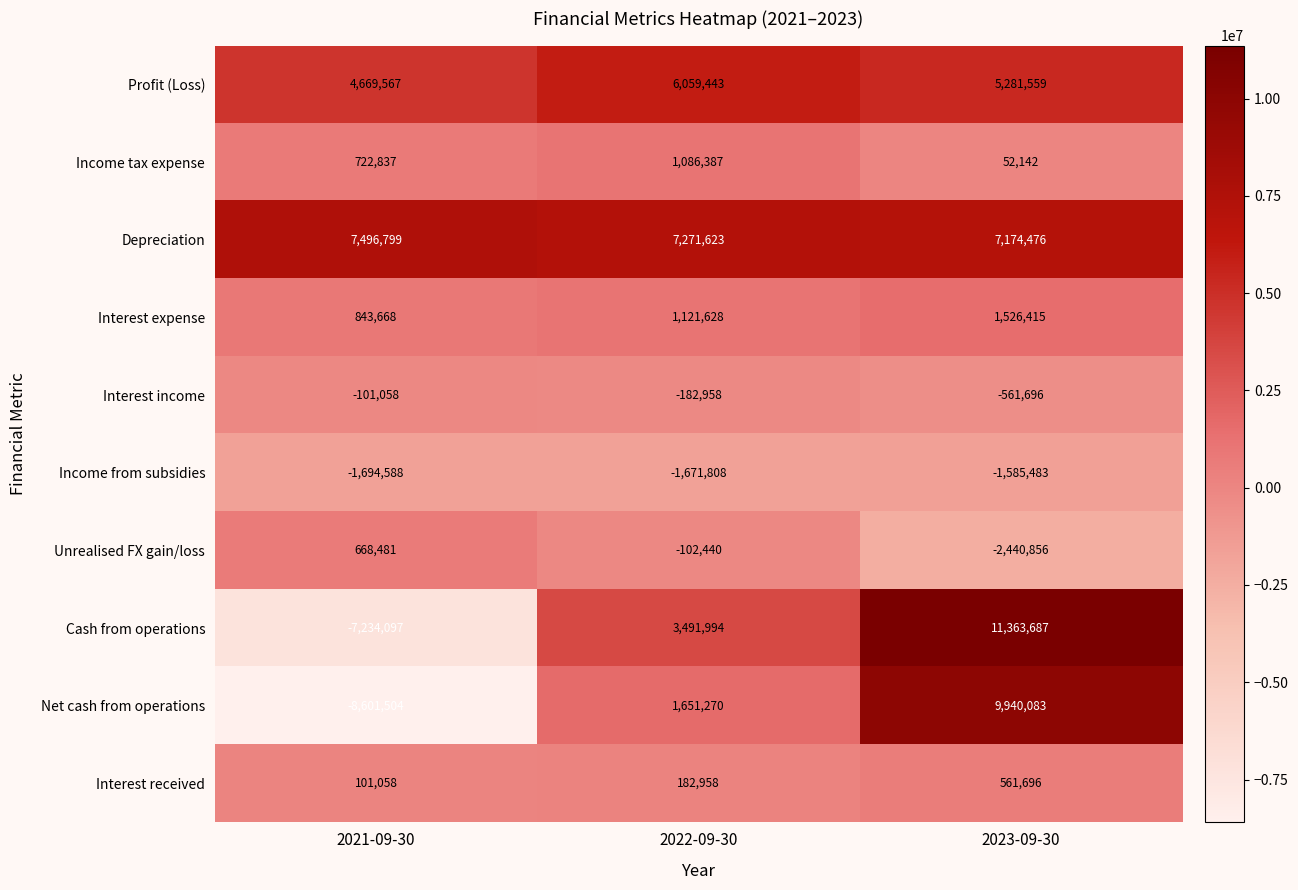

Reading left to right, list all the values displayed in this chart.

Profit (Loss): 4669567	6059443	5281559
Income tax expense: 722837	1086387	52142
Depreciation: 7496799	7271623	7174476
Interest expense: 843668	1121628	1526415
Interest income: -101058	-182958	-561696
Income from subsidies: -1694588	-1671808	-1585483
Unrealised FX gain/loss: 668481	-102440	-2440856
Cash from operations: -7234097	3491994	11363687
Net cash from operations: -8601504	1651270	9940083
Interest received: 101058	182958	561696